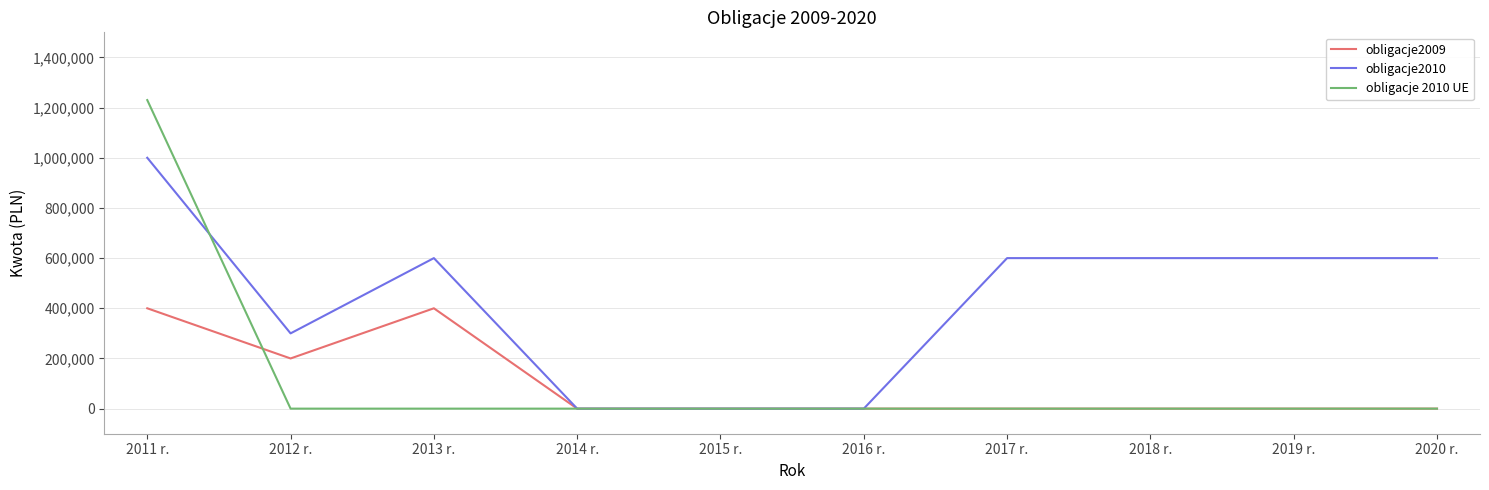

The value of obligacje2010 at 2015 r. is -433311. True or false?

False